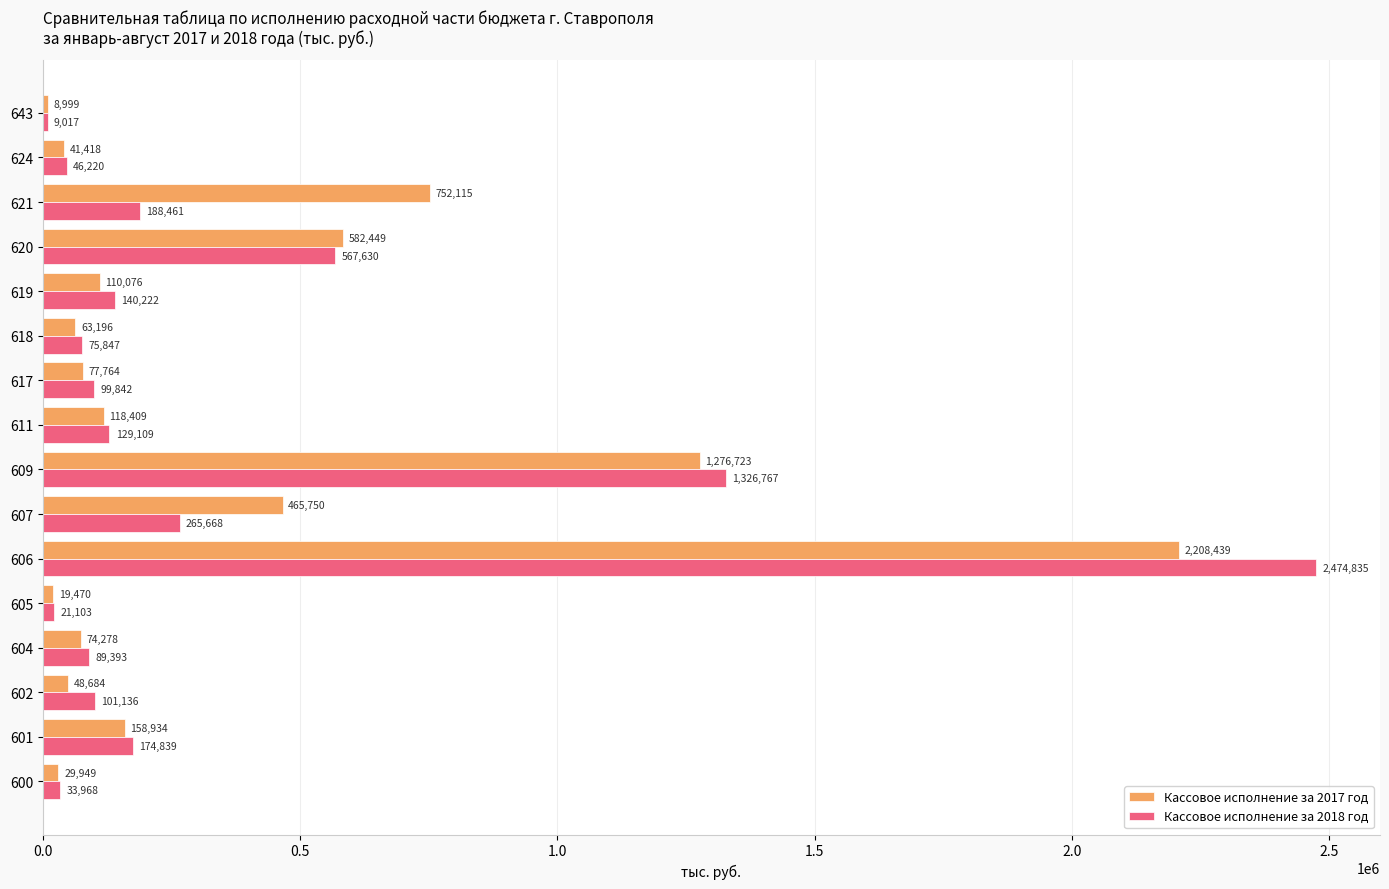

At which label is Кассовое исполнение за 2017 год closest to 1108719?

609